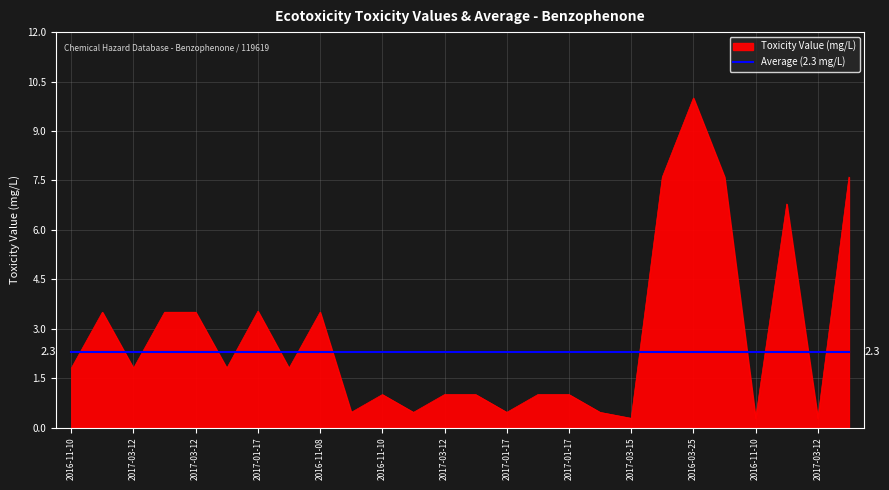

Which series has the largest range (max minus min)?

Toxicity Value (mg/L)